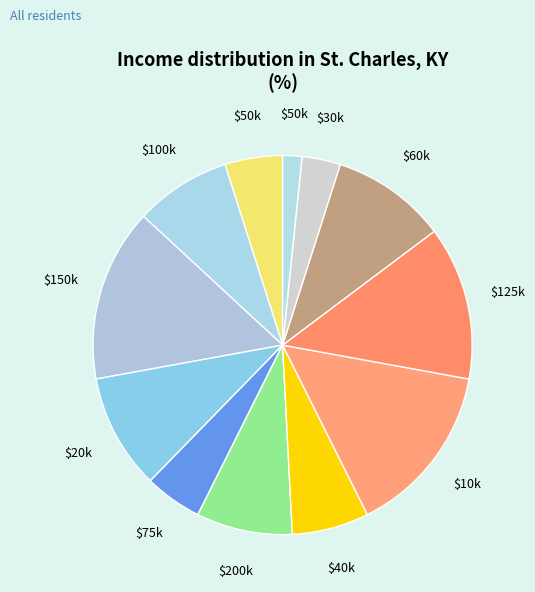

To the nearest percent, what is the average slice percentage?

8%